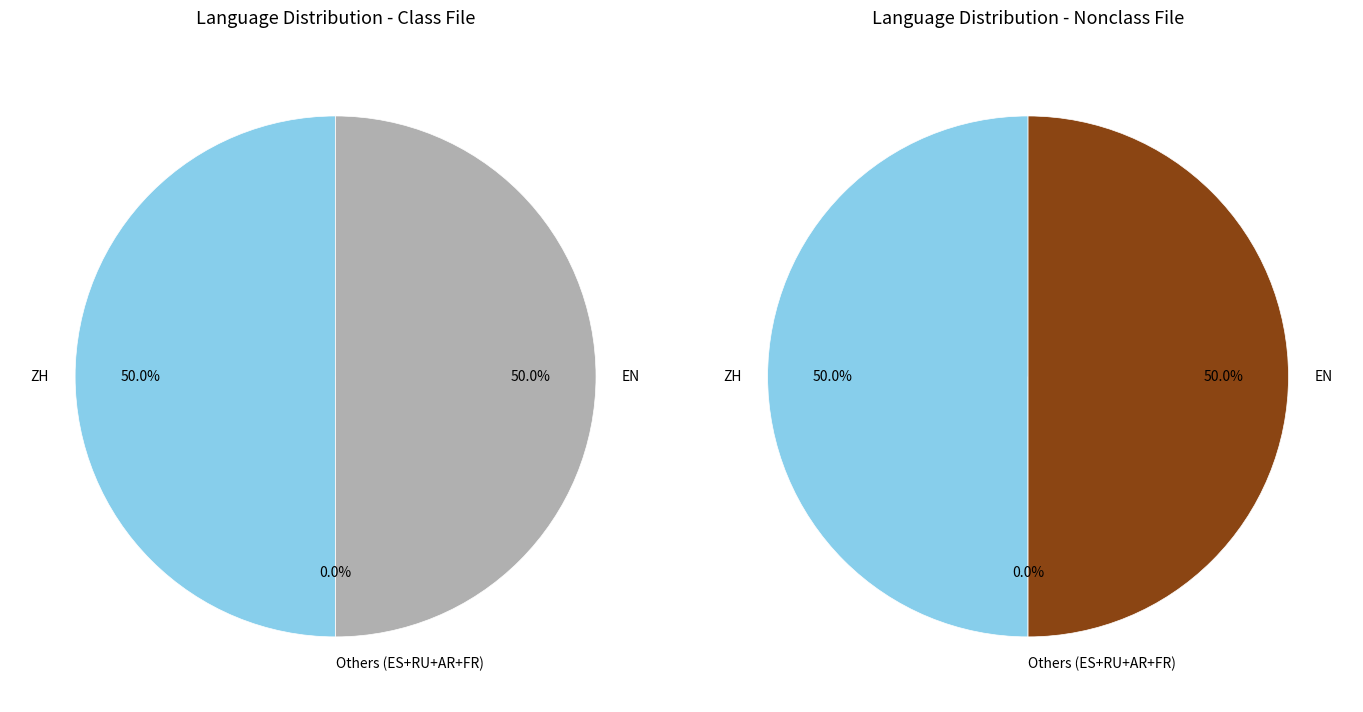

How many segments does this pie chart have?

6